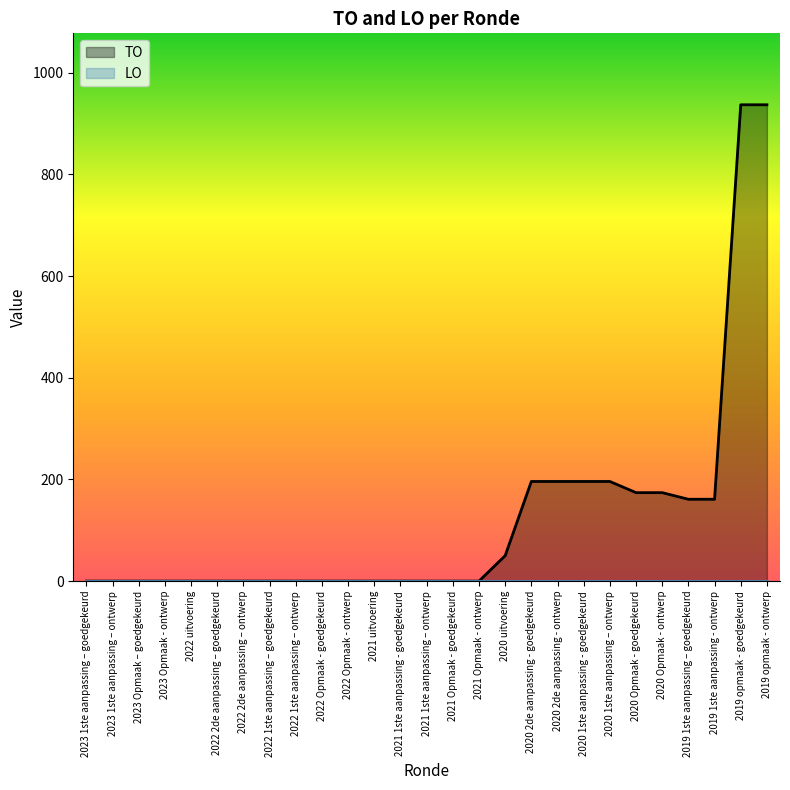

List the labels in order of value, smallest first.

2023 1ste aanpassing – goedgekeurd, 2023 1ste aanpassing – ontwerp, 2023 Opmaak – goedgekeurd, 2023 Opmaak - ontwerp, 2022 uitvoering, 2022 2de aanpassing – goedgekeurd, 2022 2de aanpassing – ontwerp, 2022 1ste aanpassing – goedgekeurd, 2022 1ste aanpassing – ontwerp, 2022 Opmaak - goedgekeurd, 2022 Opmaak - ontwerp, 2021 uitvoering, 2021 1ste aanpassing - goedgekeurd, 2021 1ste aanpassing – ontwerp, 2021 Opmaak - goedgekeurd, 2021 Opmaak - ontwerp, 2020 uitvoering, 2019 1ste aanpassing – goedgekeurd, 2019 1ste aanpassing - ontwerp, 2020 Opmaak - goedgekeurd, 2020 Opmaak - ontwerp, 2020 2de aanpassing - goedgekeurd, 2020 2de aanpassing - ontwerp, 2020 1ste aanpassing - goedgekeurd, 2020 1ste aanpassing – ontwerp, 2019 opmaak - goedgekeurd, 2019 opmaak - ontwerp